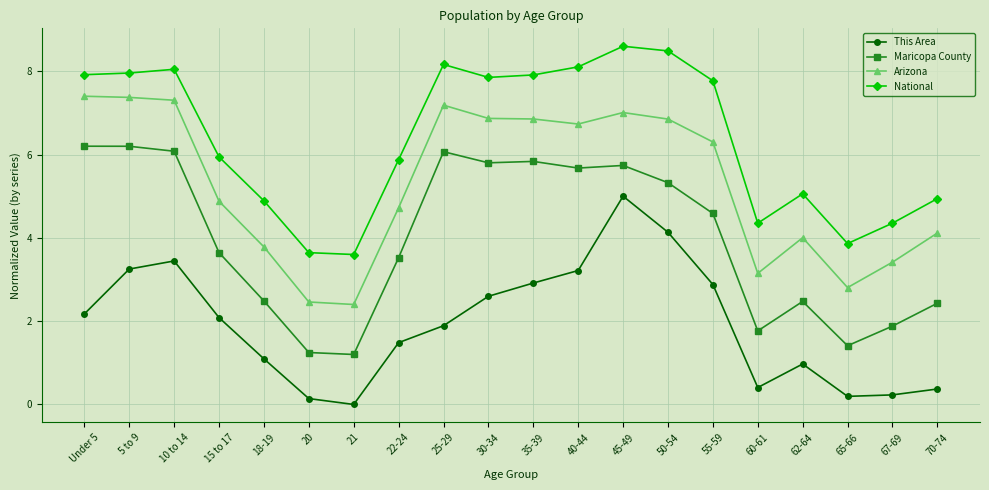

What is the difference between the Maricopa County values at 35-39 and 10 to 14?

0.2